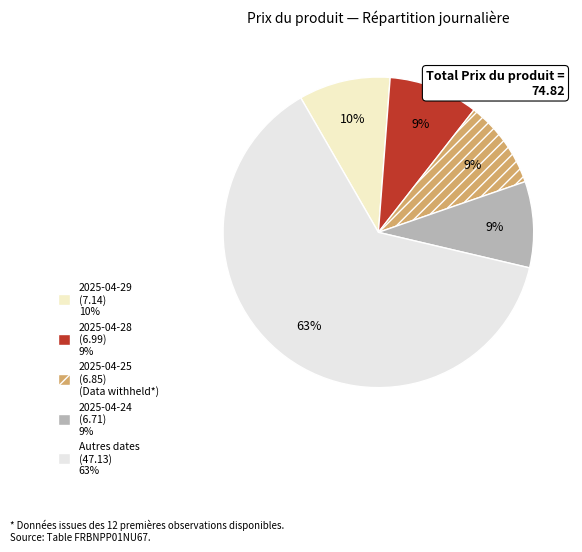

To the nearest percent, what is the difference between the largest and smallest slice percentages?

54%